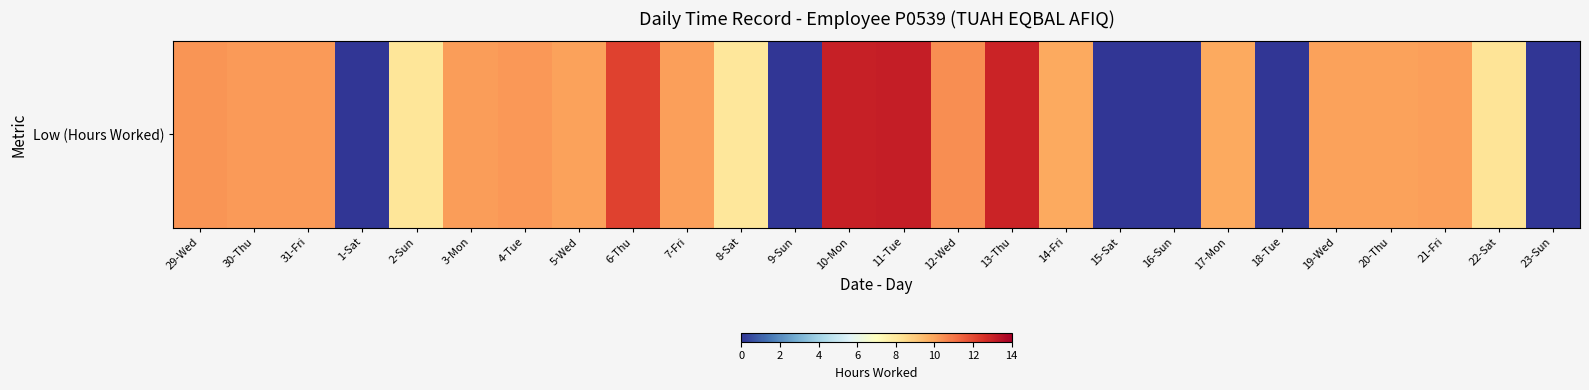

At which category does the chart reach its minimum across all series?

1-Sat